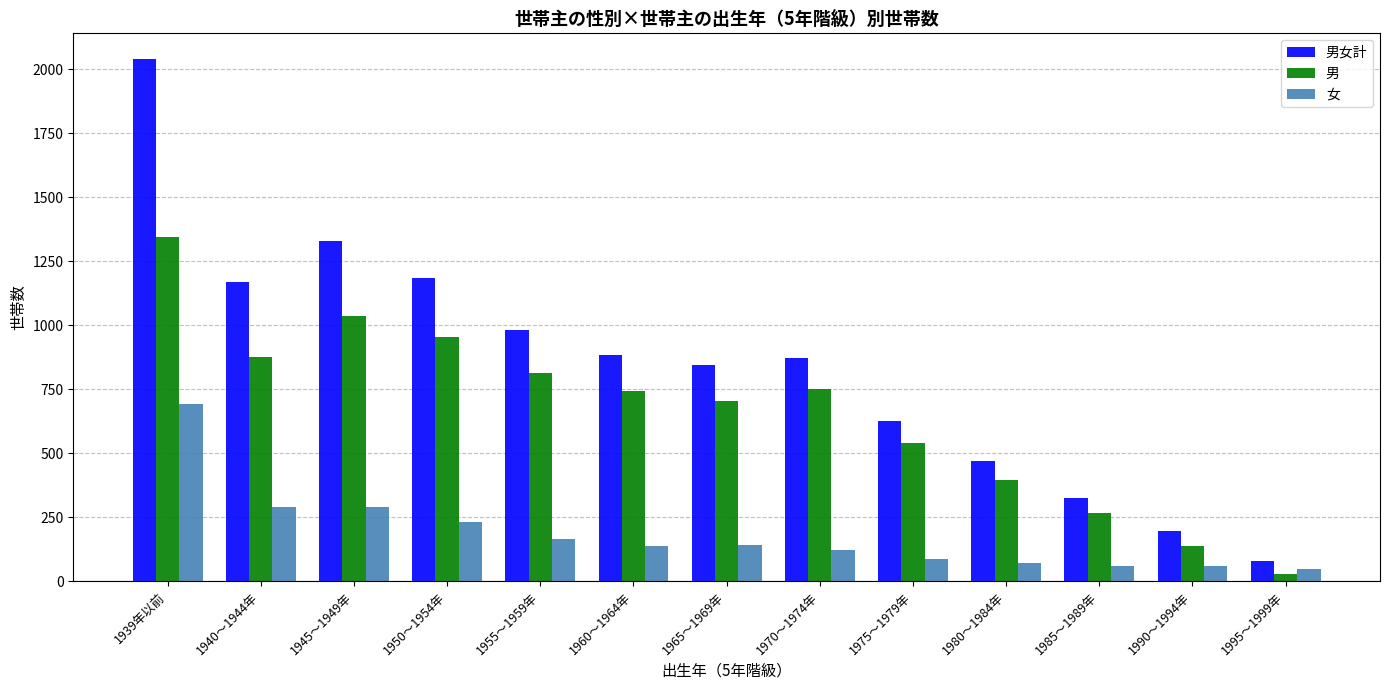

Read the 男女計 value at 1955～1959年, to the nearest 50.

1000